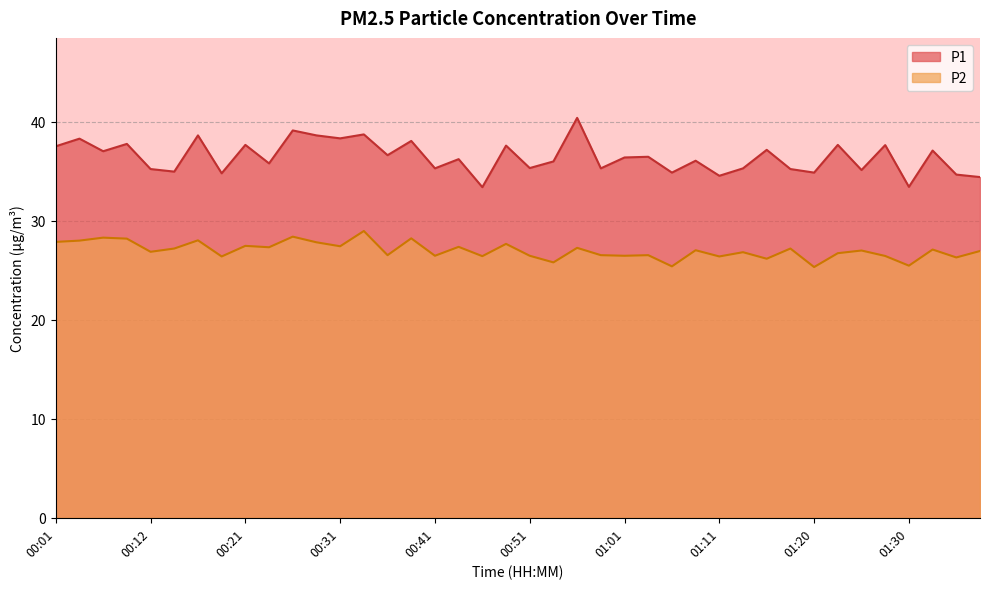

True or false: P2 has more than 1 interior local peaks.

True